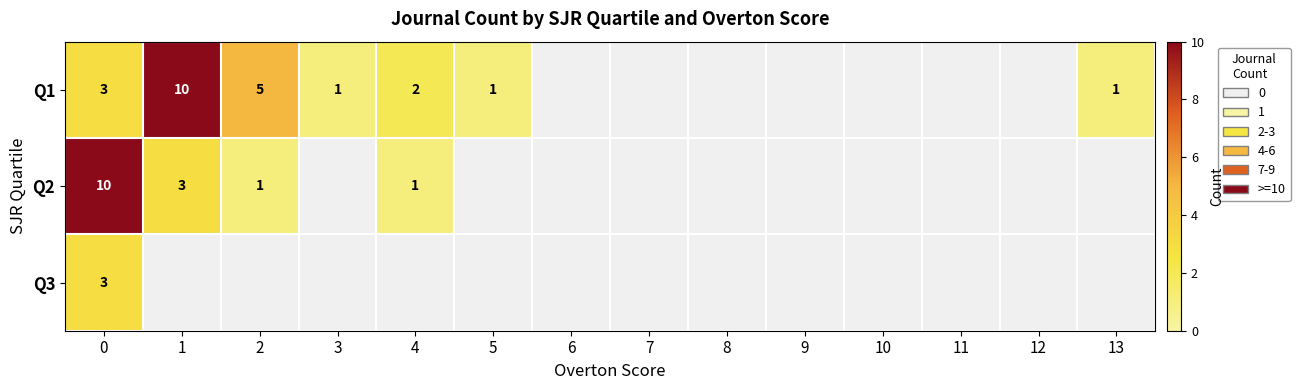

The value of Q1 at 0 is 1. True or false?

False